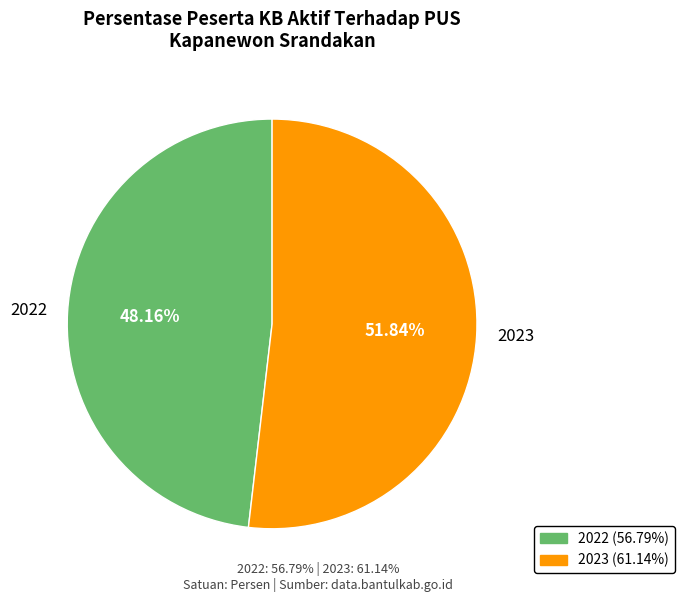

Between 2022 and 2023, which is larger?

2023